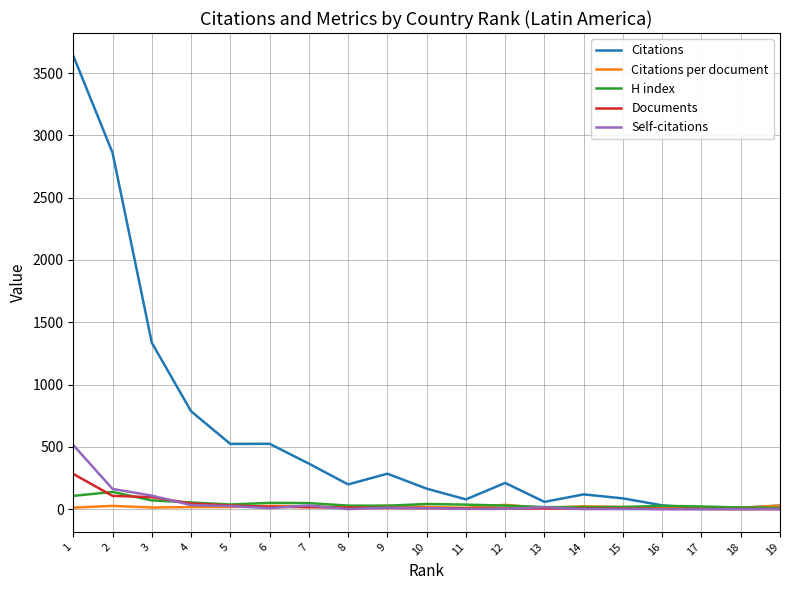

Read the Documents value at 15.

5.0